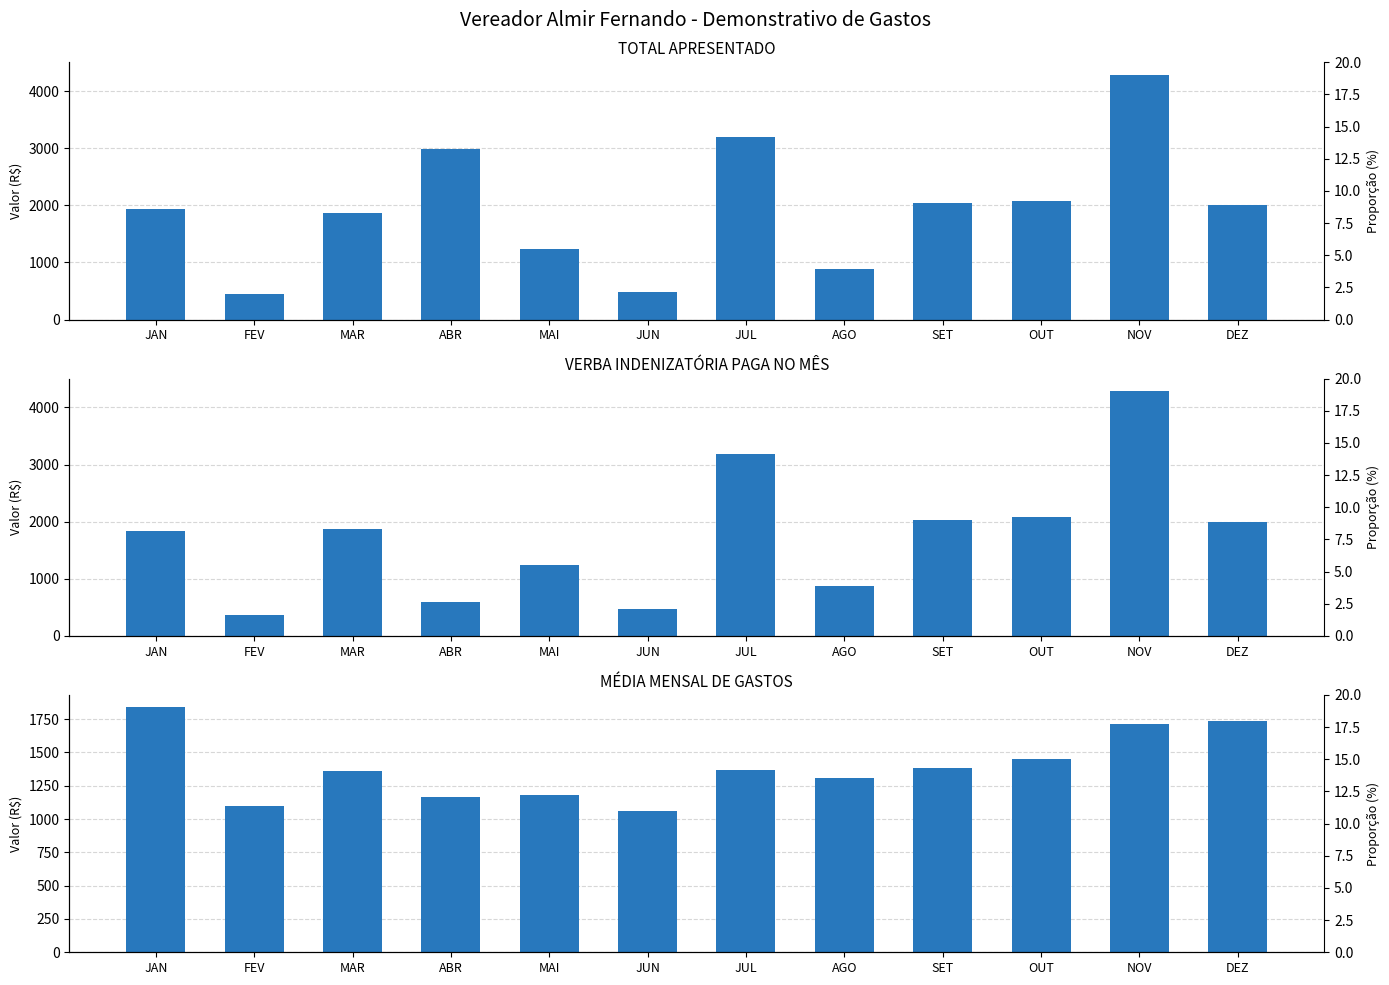

Which category has the lowest value across all series?

FEV